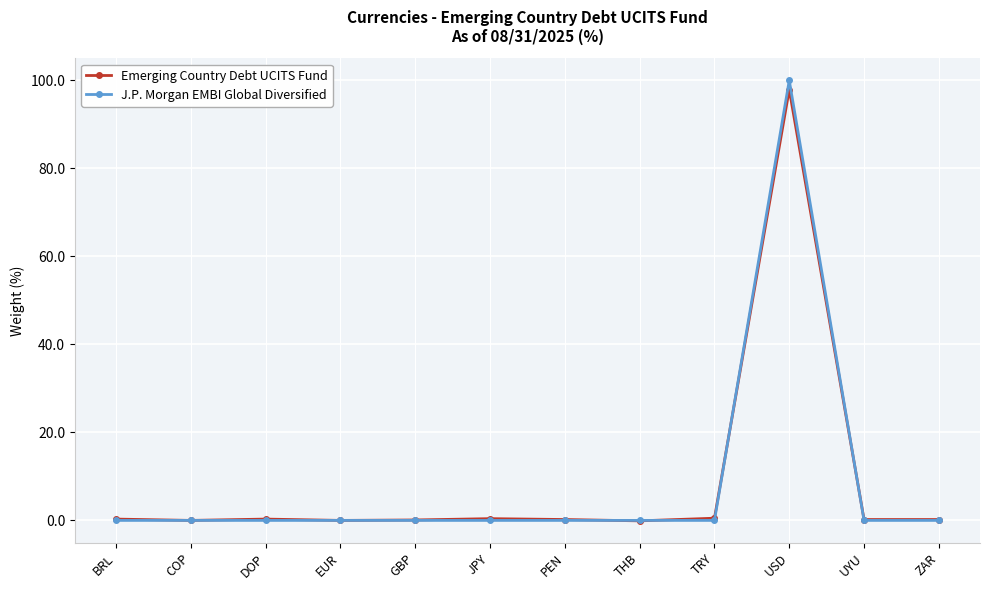

What is the label of the 1st point from the right?

ZAR